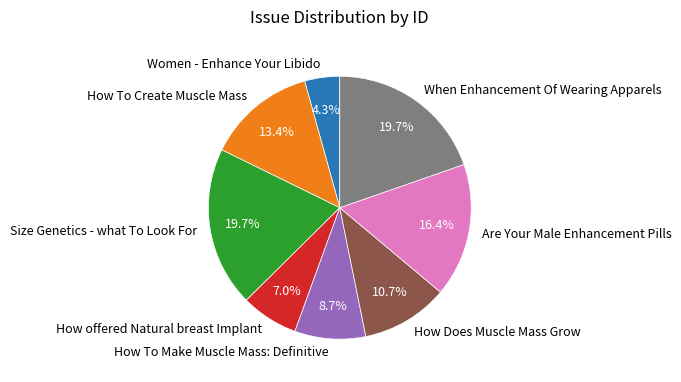

What is the ratio of the value at How To Create Muscle Mass to the value at Are Your Male Enhancement Pills?

0.8